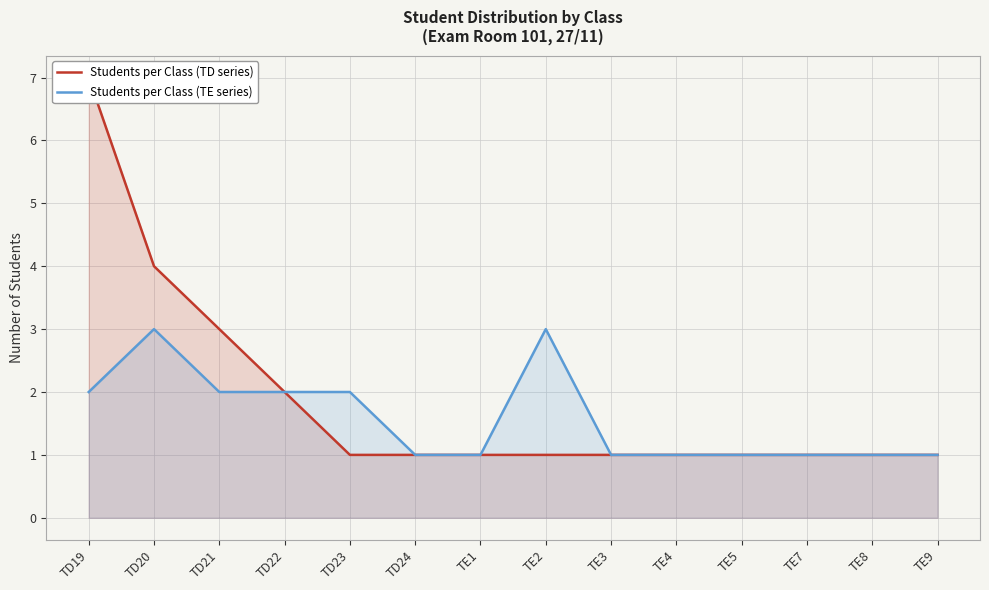

Which category has the highest value across all series?

TD19